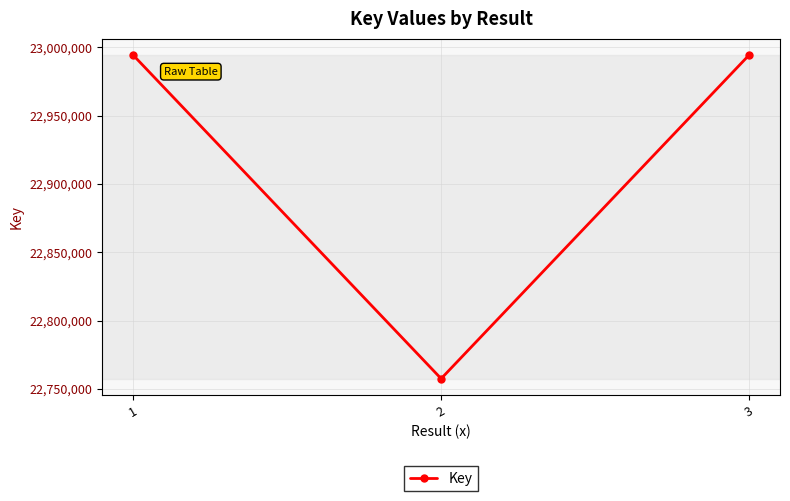

The value at 2 is 30655307. True or false?

False